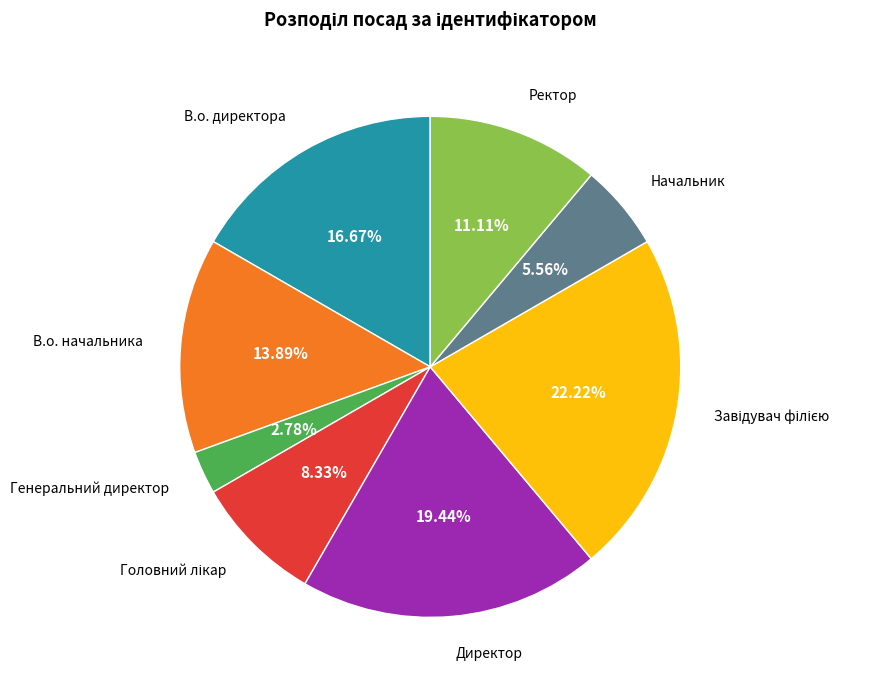

Is there any slice that represents more than half of the pie?

No